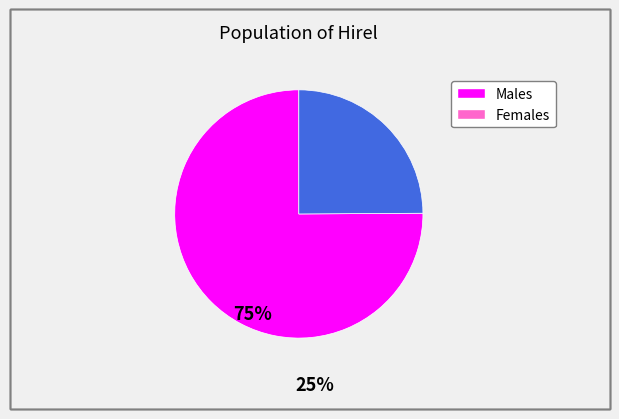

How many segments does this pie chart have?

2